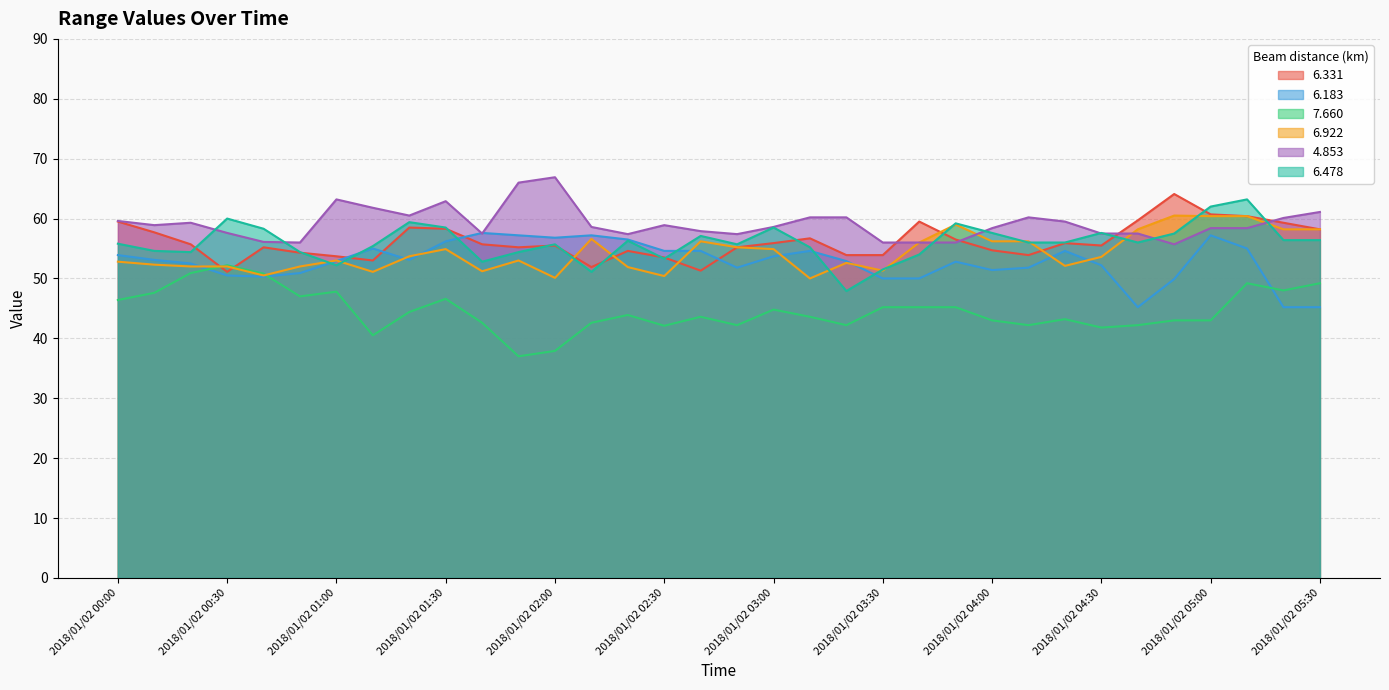

Reading right to left, what are all the values shown in this chart?

6.331: 58.2	59.3	60.4	60.7	64.1	59.7	55.5	55.9	53.9	54.7	56.5	59.5	53.9	53.9	56.7	55.9	55.2	51.3	53.5	54.6	51.9	55.5	55.2	55.7	58.3	58.5	53.0	53.7	54.3	55.2	51.1	55.7	57.7	59.5
6.183: 45.2	45.2	55.0	57.2	49.9	45.2	52.2	54.6	51.8	51.4	52.8	50.0	50.0	52.9	54.6	53.7	51.8	54.6	54.6	56.5	57.2	56.8	57.2	57.6	56.2	53.1	55.0	52.9	50.9	50.3	50.5	52.5	53.1	53.9
7.660: 49.2	48.0	49.2	43.0	43.0	42.2	41.8	43.2	42.2	43.0	45.2	45.2	45.2	42.2	43.6	44.8	42.2	43.6	42.1	43.9	42.6	37.9	37.0	42.6	46.6	44.4	40.5	47.8	47.0	50.8	52.2	50.9	47.6	46.4
6.922: 58.2	58.2	60.4	60.4	60.5	58.2	53.6	52.1	56.2	56.2	59.0	56.0	51.3	52.6	50.0	54.9	55.2	56.2	50.4	51.9	56.6	50.1	53.0	51.2	54.9	53.7	51.1	53.0	52.0	50.5	52.0	52.0	52.3	52.8
4.853: 61.1	60.1	58.4	58.4	55.7	57.5	57.5	59.5	60.2	58.4	56.0	56.0	56.0	60.2	60.2	58.6	57.4	57.9	58.9	57.4	58.6	66.9	66.0	57.5	62.9	60.5	61.8	63.2	56.0	56.1	57.6	59.3	58.9	59.6
6.478: 56.4	56.4	63.2	62.0	57.5	56.0	57.6	56.0	56.0	57.6	59.2	54.0	51.5	47.9	55.2	58.5	55.7	57.1	53.3	56.3	51.1	55.7	54.4	52.8	58.5	59.4	55.4	52.2	54.4	58.3	60.0	54.4	54.6	55.8